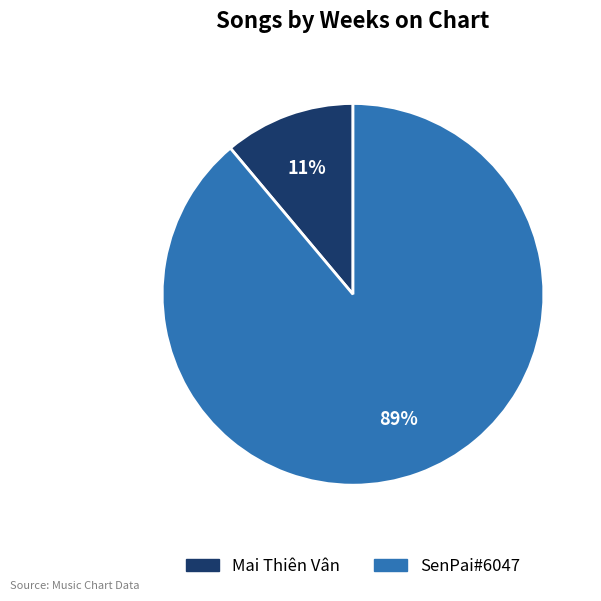

To the nearest percent, what is the difference between the largest and smallest slice percentages?

78%